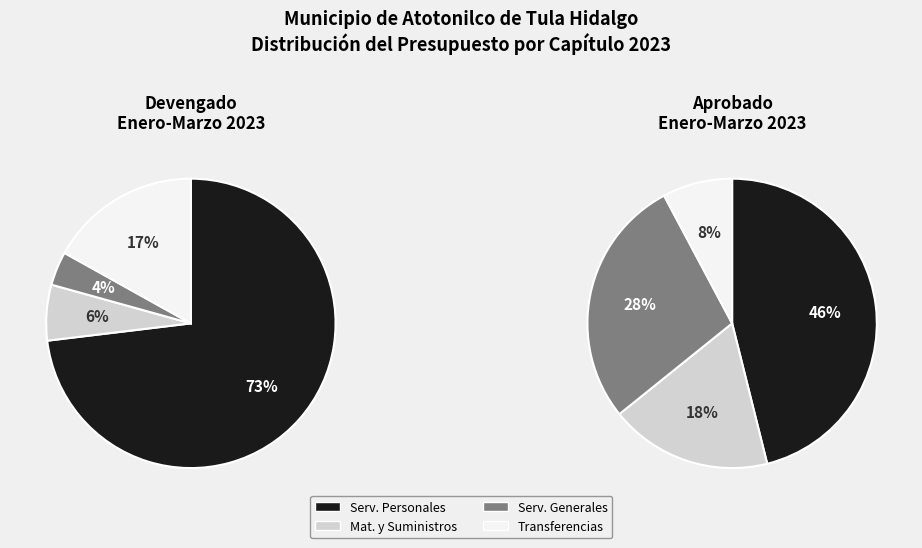

To the nearest percent, what portion does Servicios Generales represent?

4%